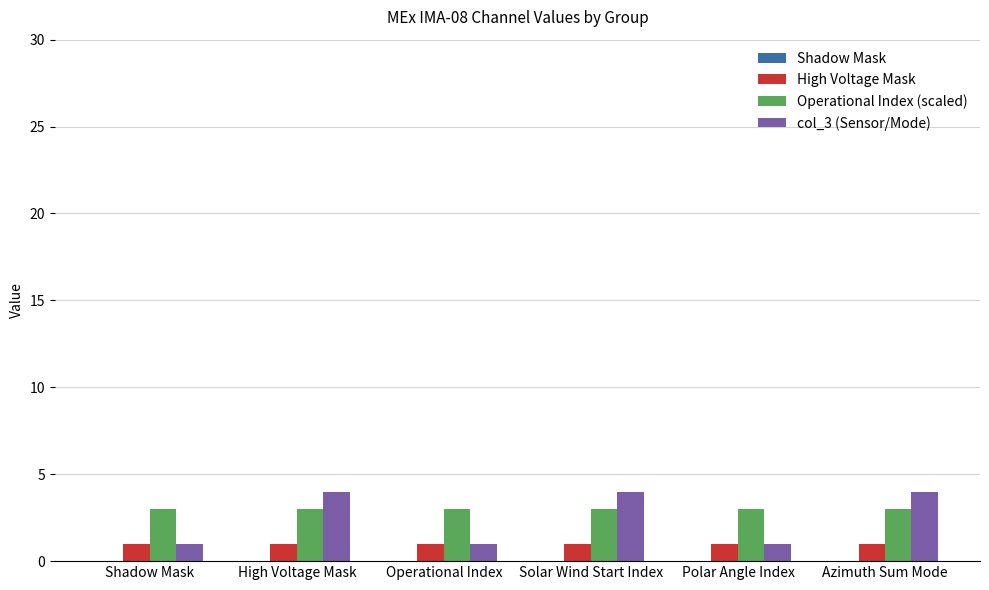

What is the greatest value displayed?

4